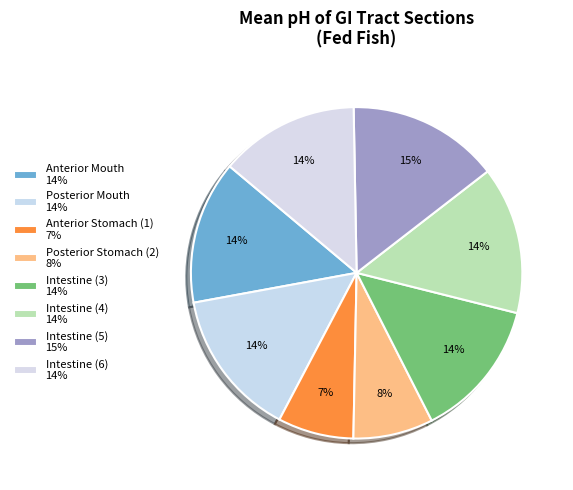

How many slices are in this pie chart?

8